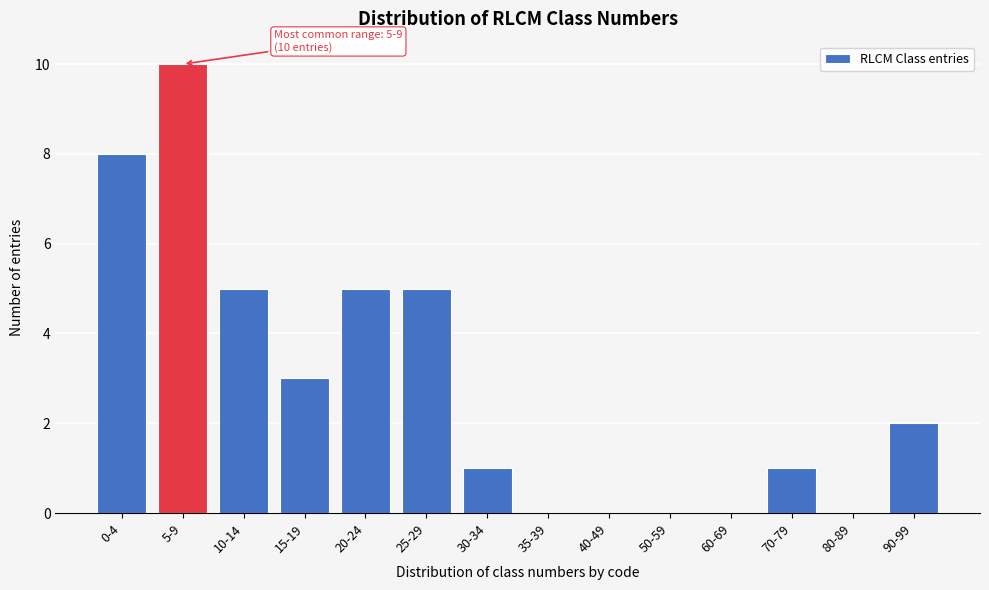

Reading right to left, transcribe all the data shown in this chart.

90-99=2	80-89=0	70-79=1	60-69=0	50-59=0	40-49=0	35-39=0	30-34=1	25-29=5	20-24=5	15-19=3	10-14=5	5-9=10	0-4=8